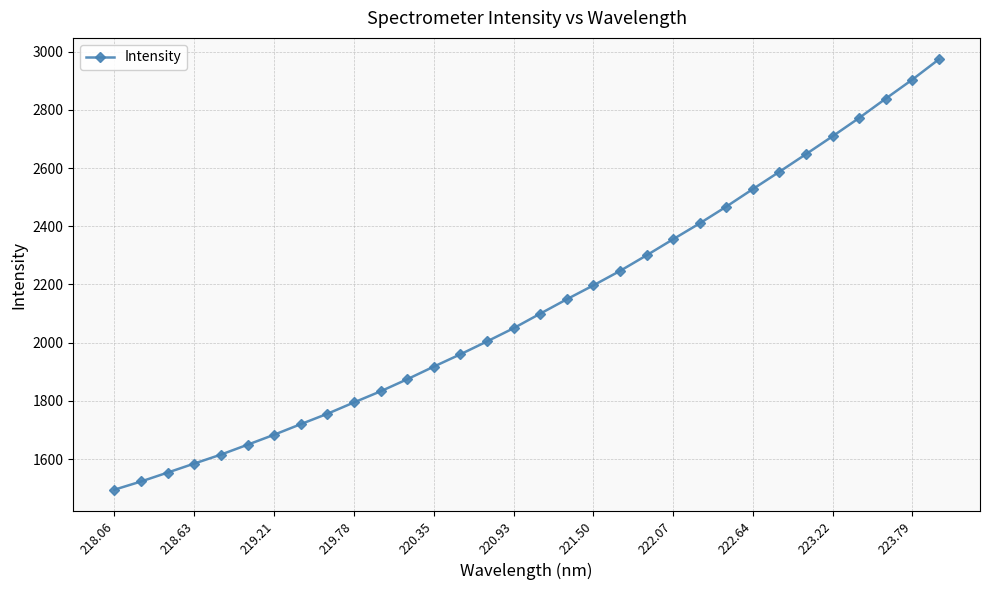

True or false: the data has more than 2 interior local peaks.

False